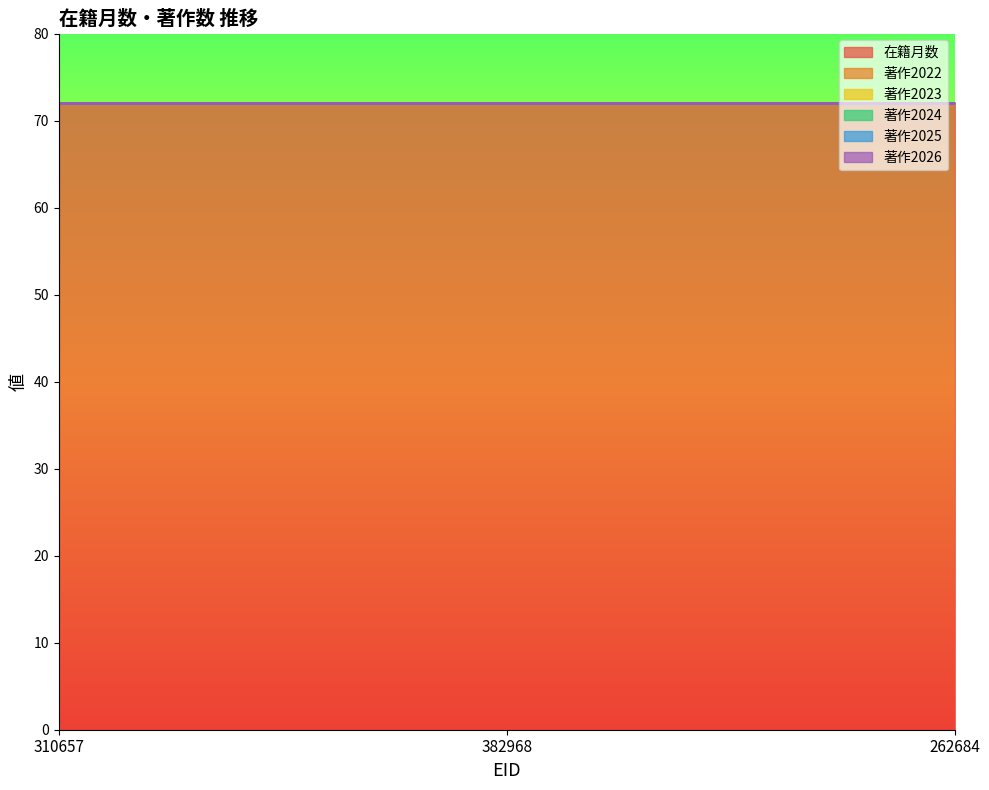

How many lines are shown in the chart?

6